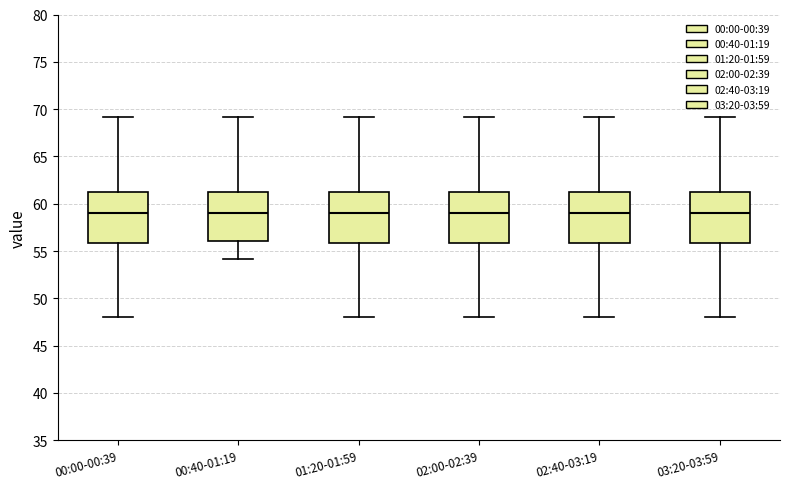

Where does the lower whisker of the box for 02:00-02:39 end on the y-axis? The values are not printed on the chart, so give them approximately, as read against the axis.

48.0